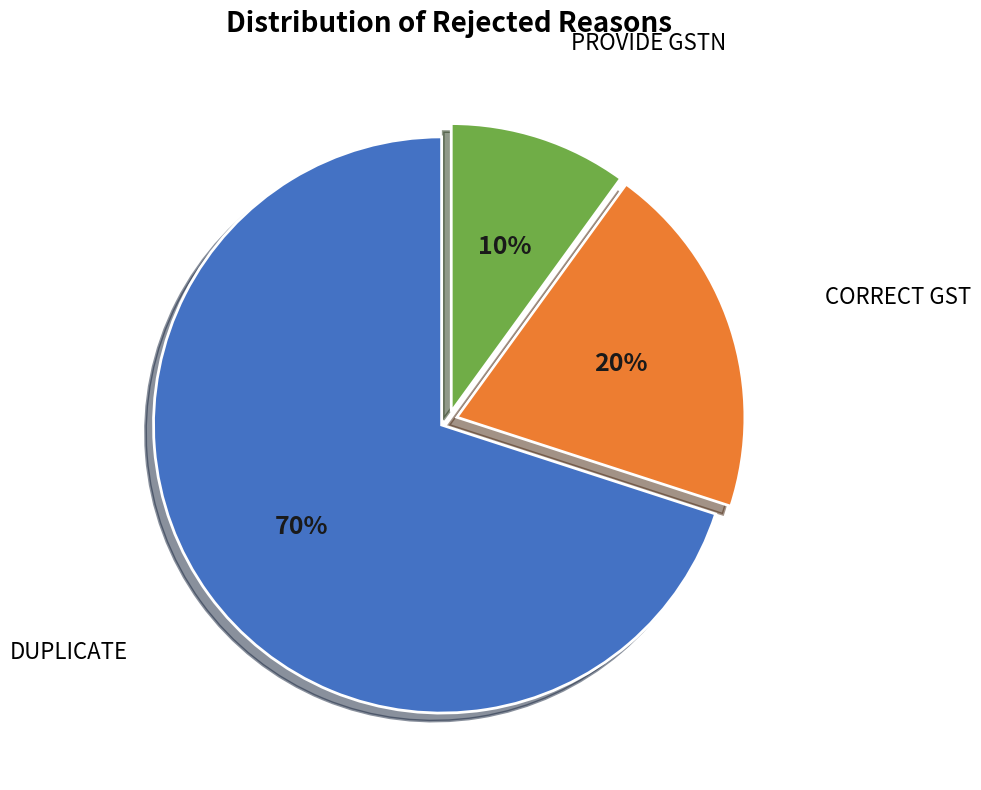

Count the number of slices in the pie.

3